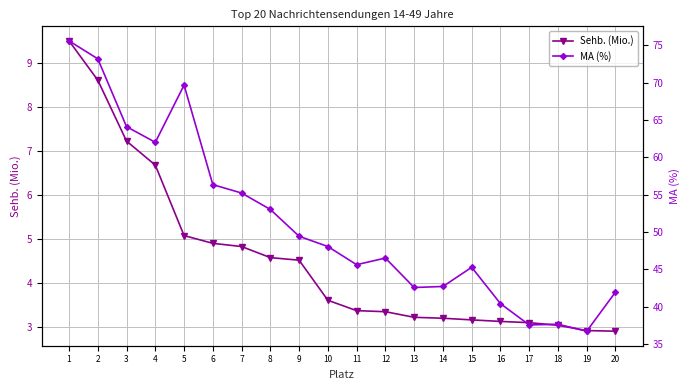

Reading right to left, transcribe all the data shown in this chart.

Sehb. (Mio.): 20=2.9	19=2.9	18=3.0	17=3.1	16=3.1	15=3.2	14=3.2	13=3.2	12=3.4	11=3.4	10=3.6	9=4.5	8=4.6	7=4.8	6=4.9	5=5.1	4=6.7	3=7.2	2=8.6	1=9.5
MA (%): 20=42.0	19=36.7	18=37.7	17=37.6	16=40.4	15=45.3	14=42.7	13=42.6	12=46.5	11=45.6	10=48.1	9=49.4	8=53.0	7=55.2	6=56.3	5=69.7	4=62.0	3=64.1	2=73.2	1=75.6